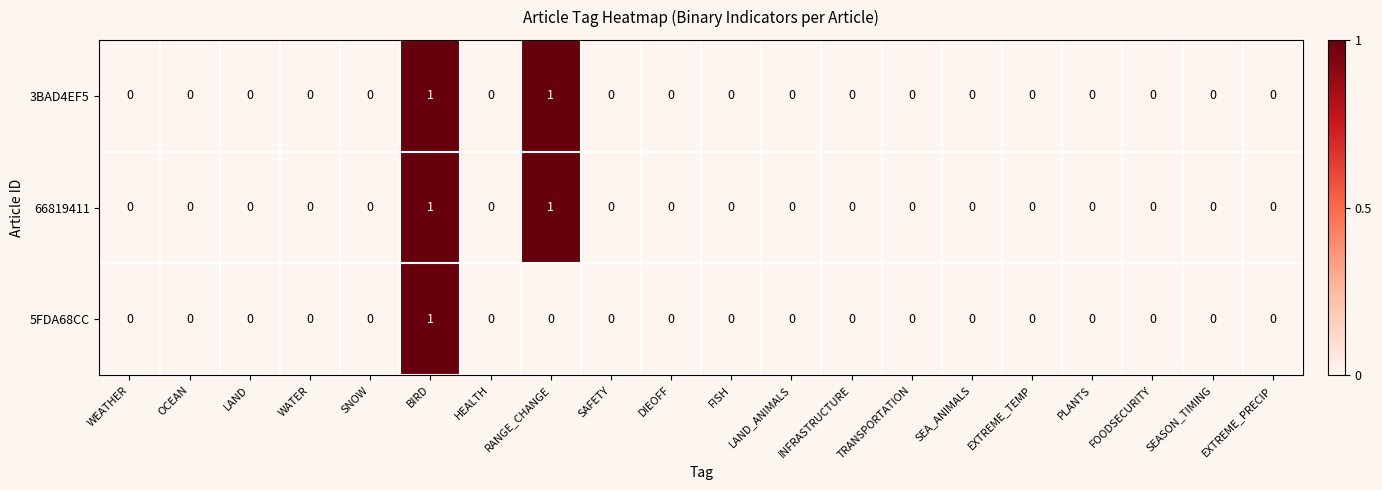

Count the 3BAD4EF5 values in the range 0 to 1.

20